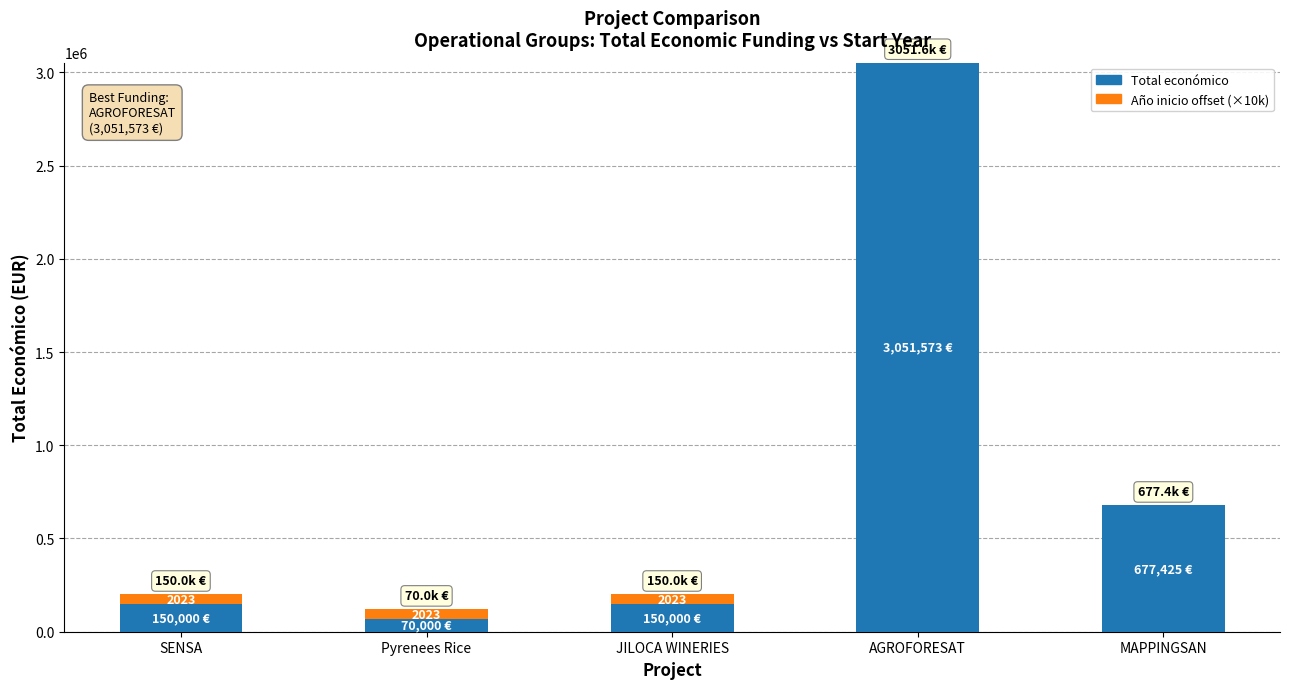

What is the maximum value for Total económico?

3051573